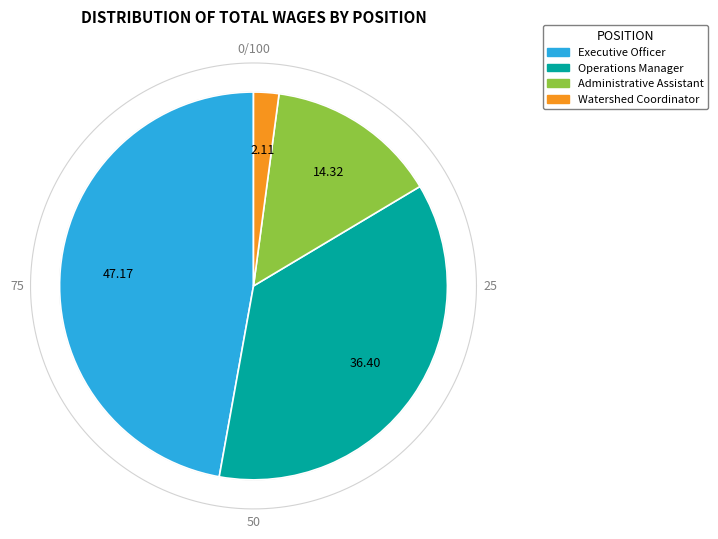

Approximately how many times larger is the value at Operations Manager compared to Watershed Coordinator?

17.3